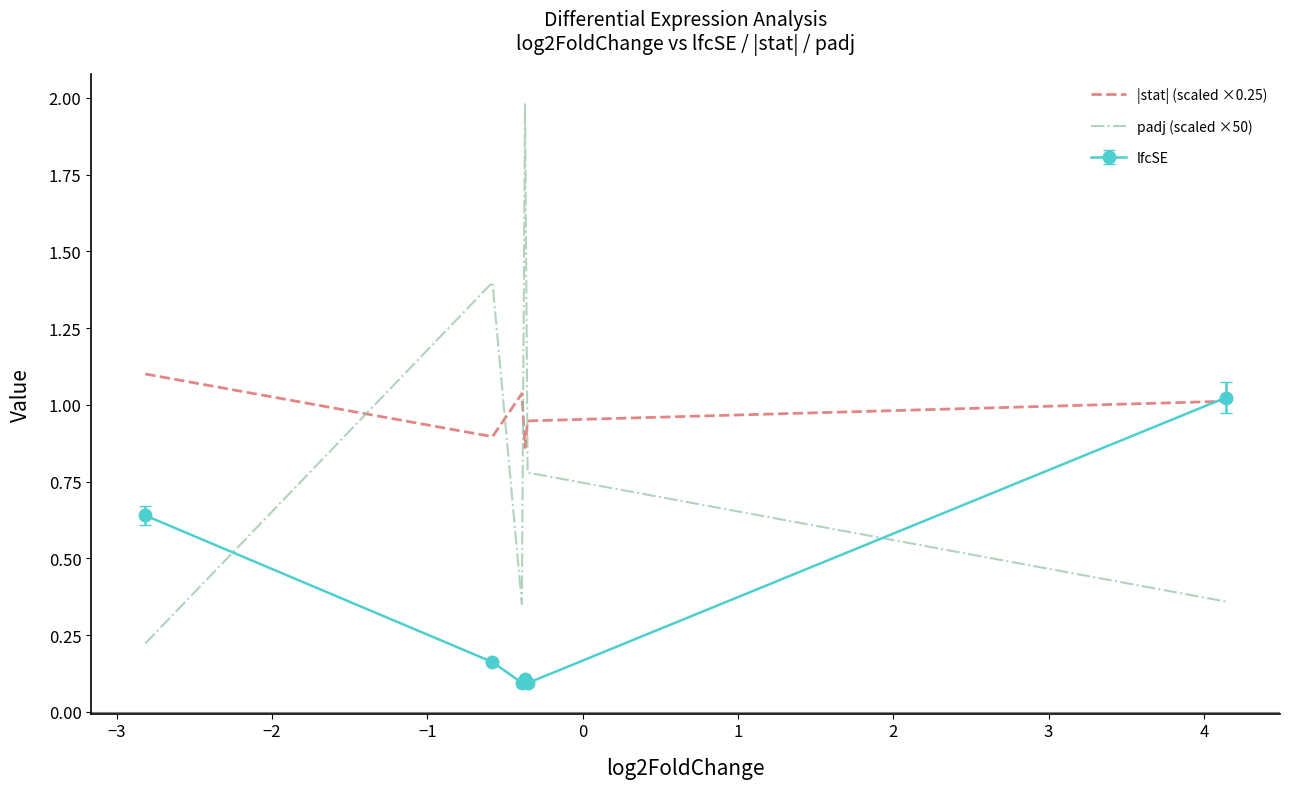

After their last crossing, which series has the higher values: padj (scaled ×50) or lfcSE?

lfcSE